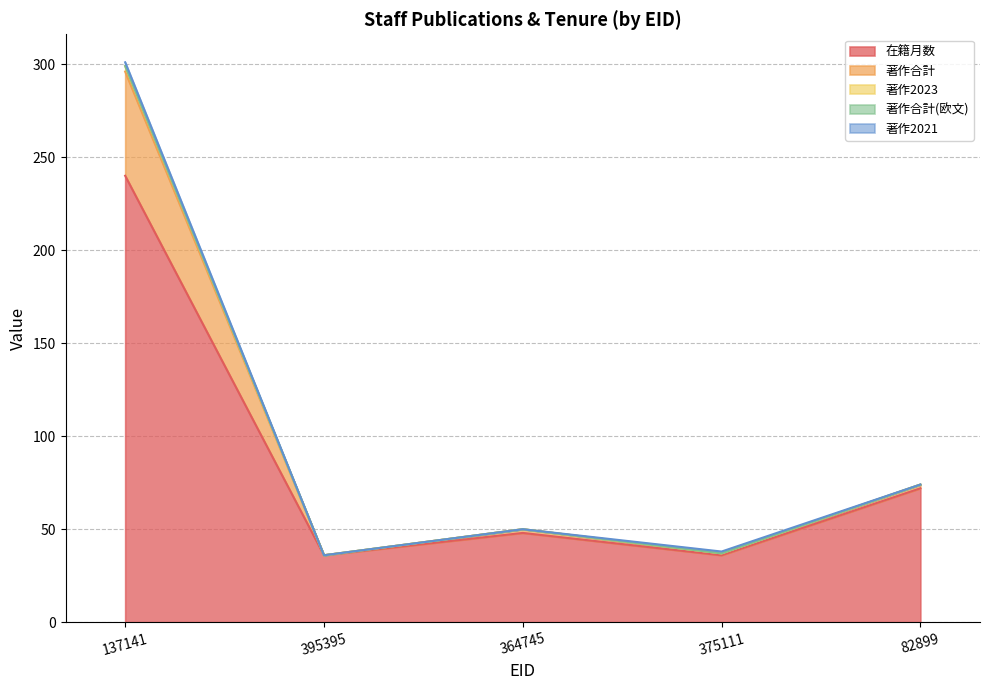

What is the total value across all series at 395395?

36